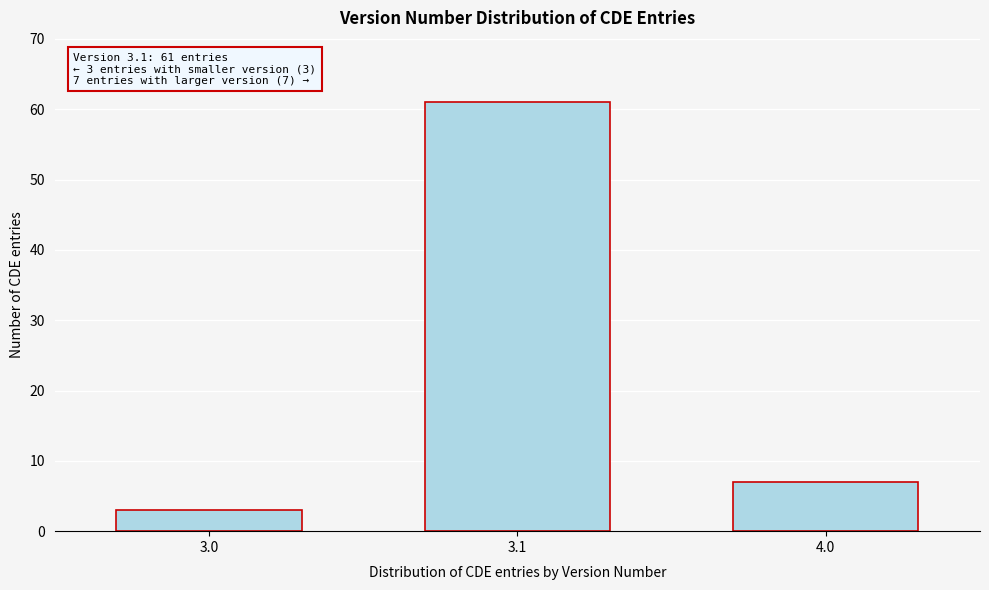

Reading left to right, extract all data points from this chart.

3	61	7